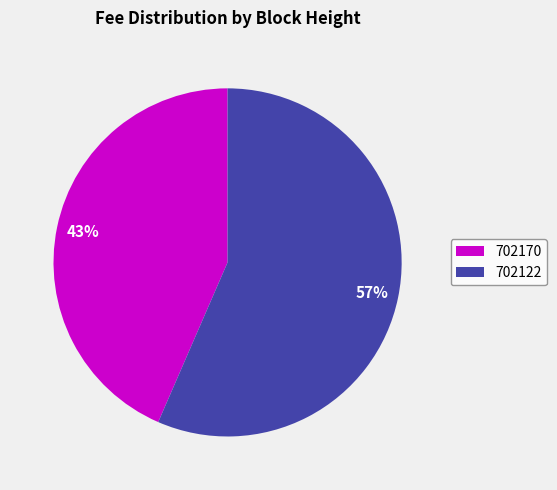

Is it true that 702170 is 43% of the pie?

True